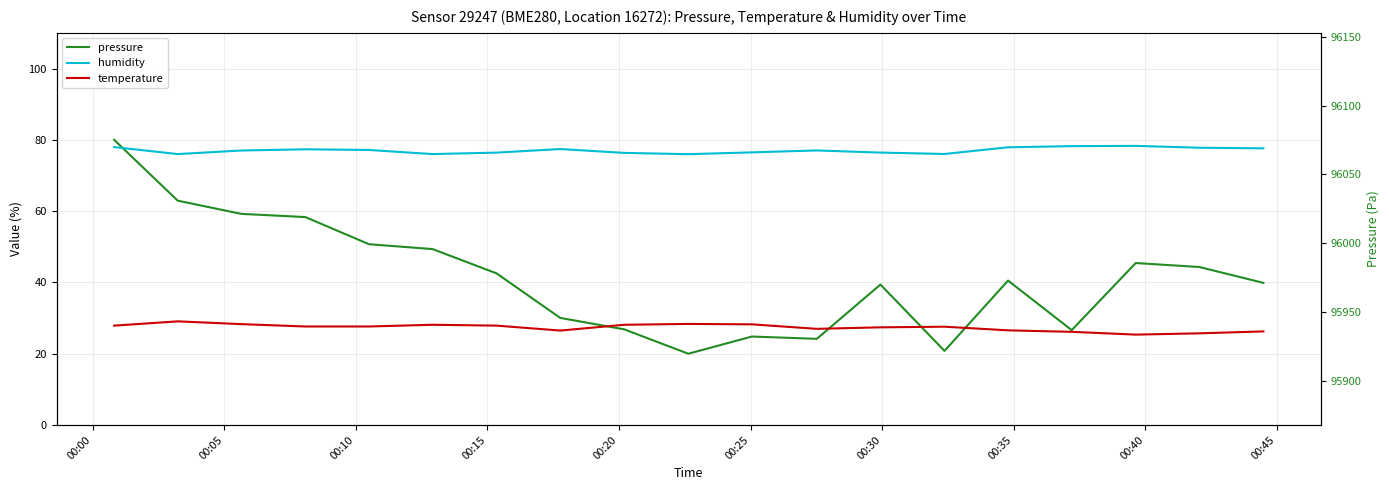

True or false: humidity and temperature intersect in this chart.

False